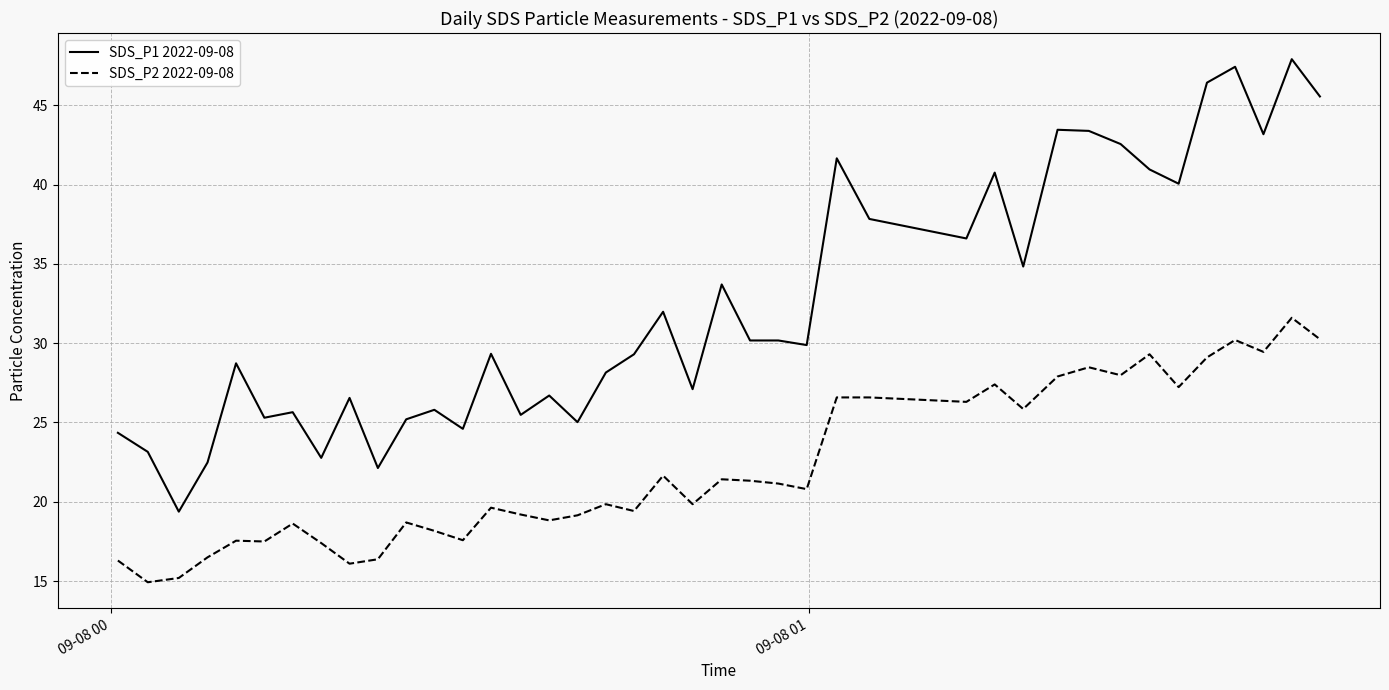

True or false: SDS_P2 2022-09-08 and SDS_P1 2022-09-08 cross at least once.

False